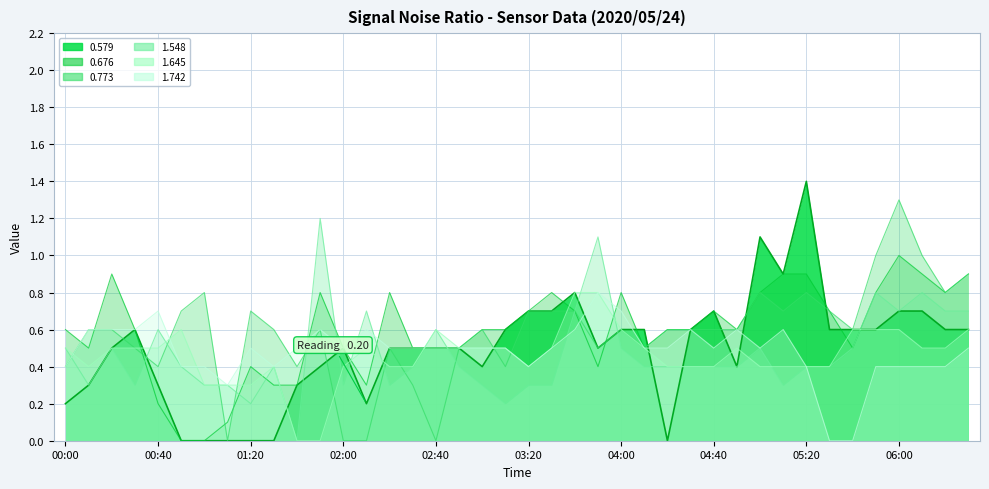

What position from the right is 01:10?

33